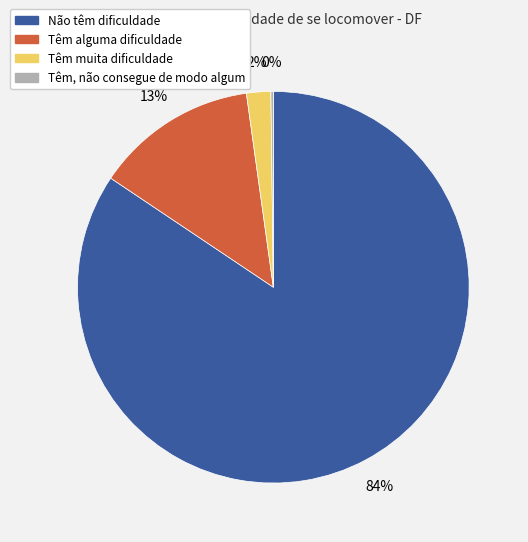

To the nearest percent, what is the average slice percentage?

25%